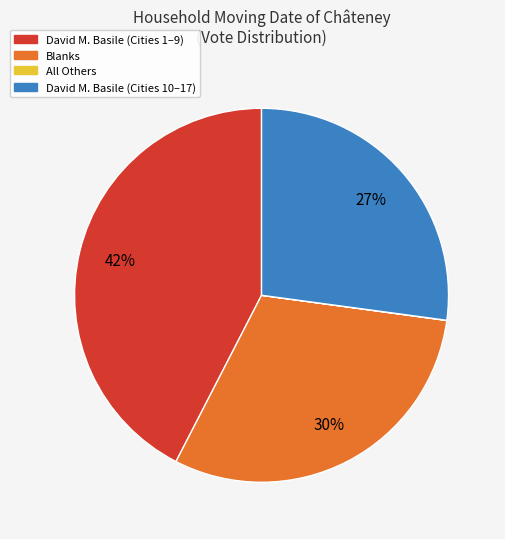

True or false: David M. Basile (Cities 10–17) accounts for 40% of the total.

False